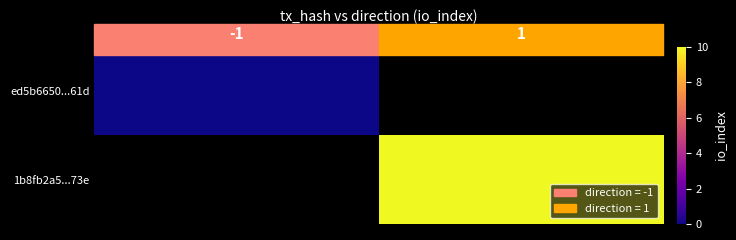

Between 1 and -1, which is larger?

-1